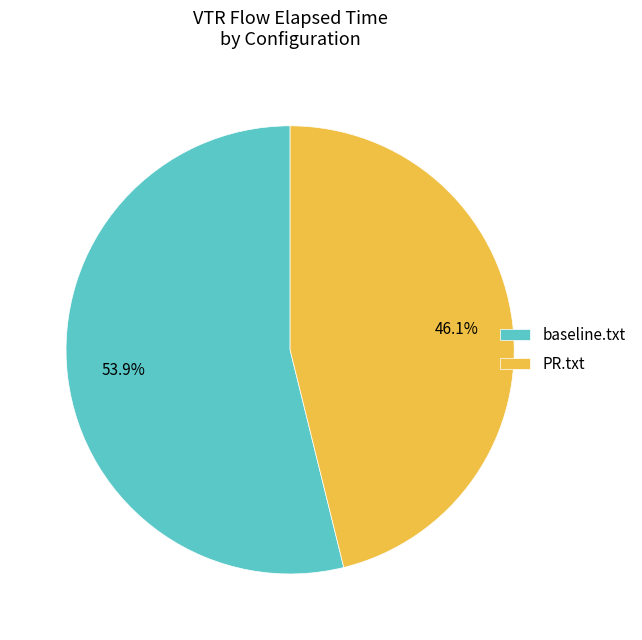

How many segments does this pie chart have?

2